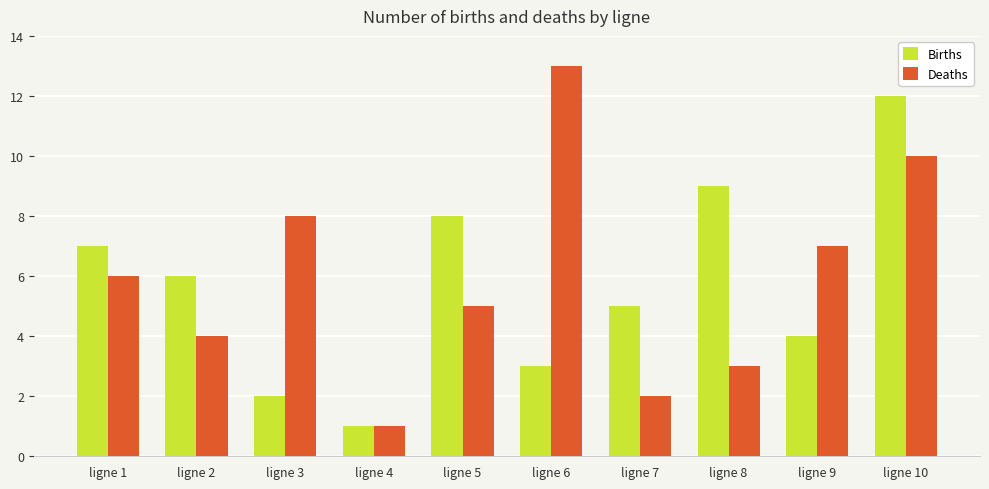

What is the sum of the Births values at ligne 1 and ligne 9?

11